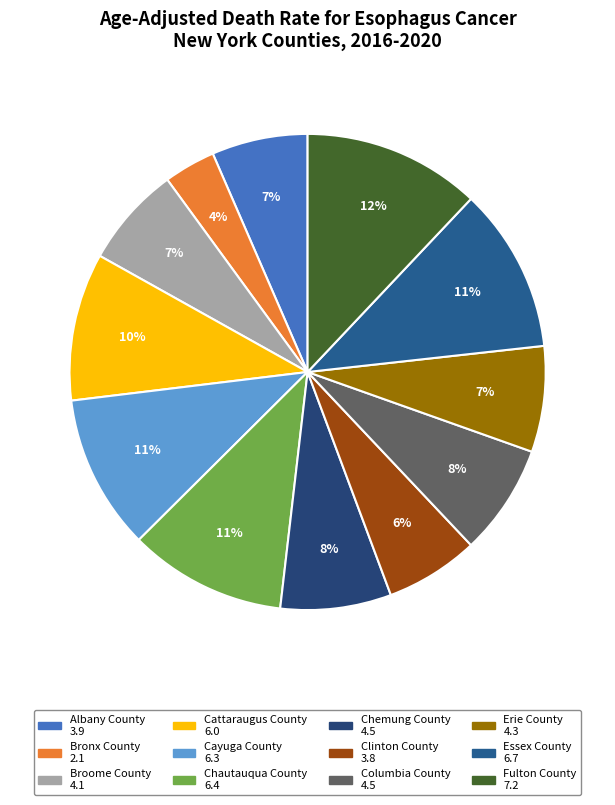

To the nearest percent, what is the average slice percentage?

8%